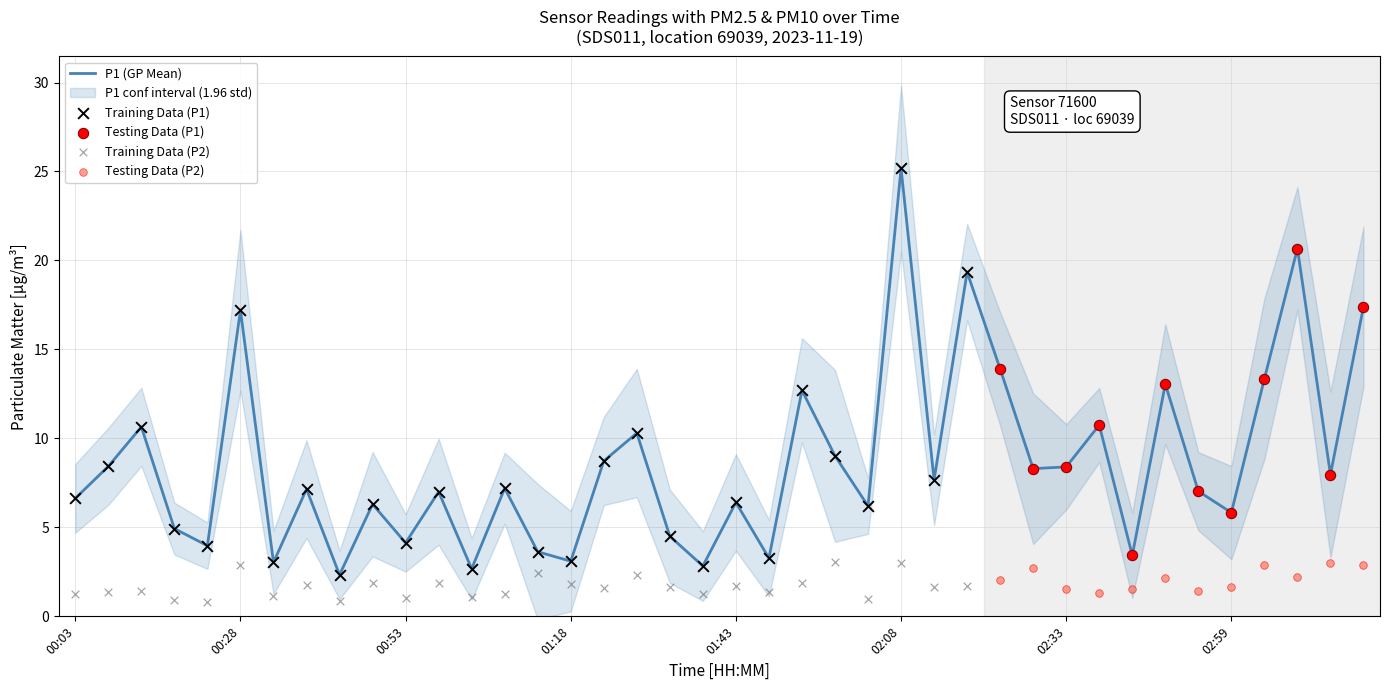

Between 03:04 and 01:08, which is larger?

03:04